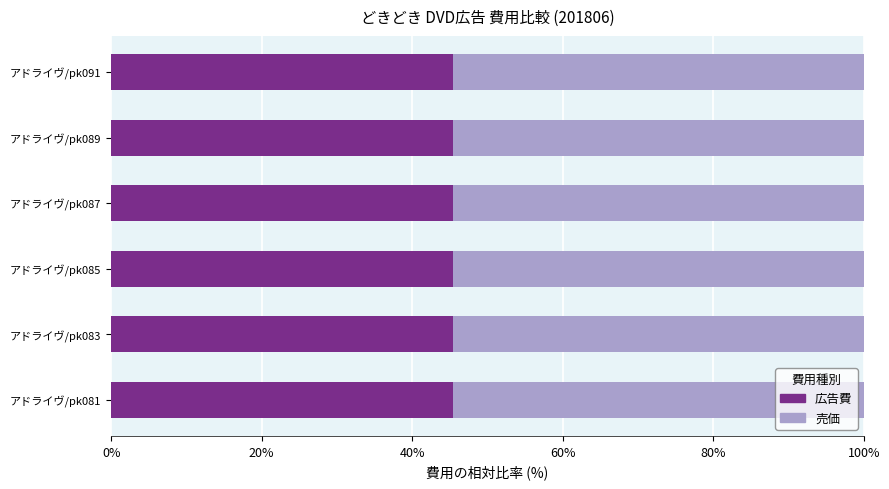

True or false: 広告費 has a value of 75.6 at アドライヴ/pk091.

False